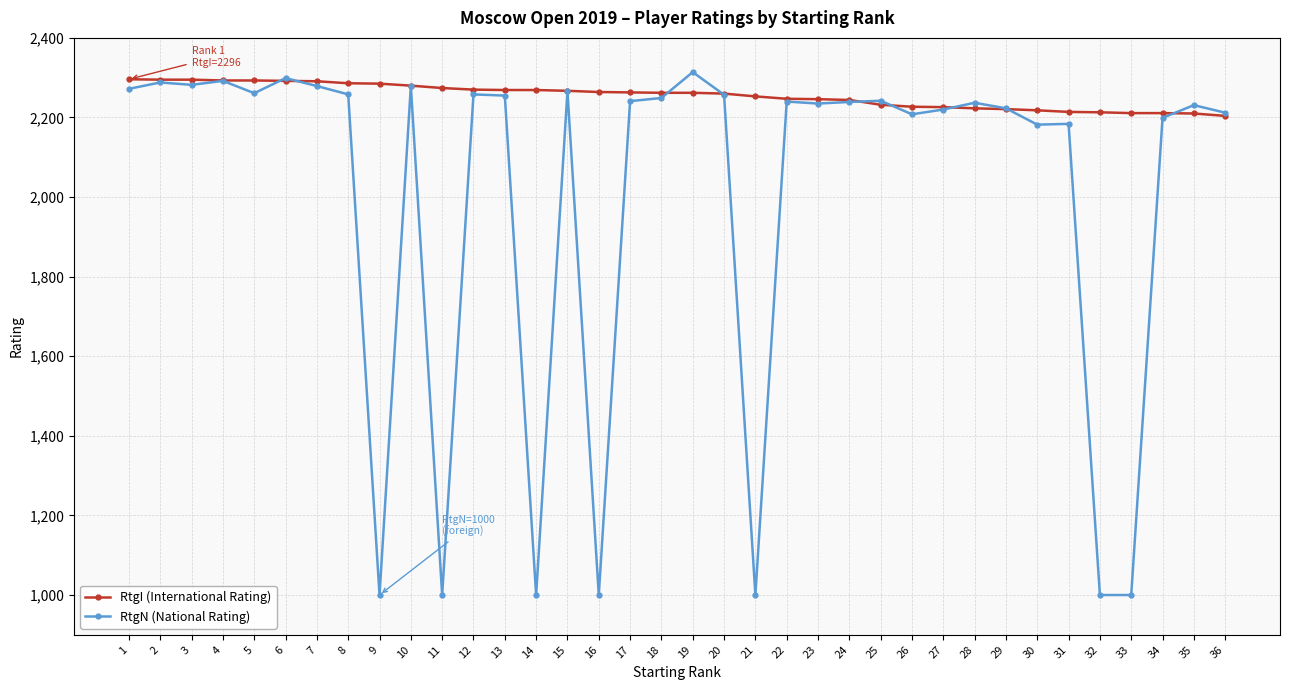

How many distinct data groups are displayed?

2